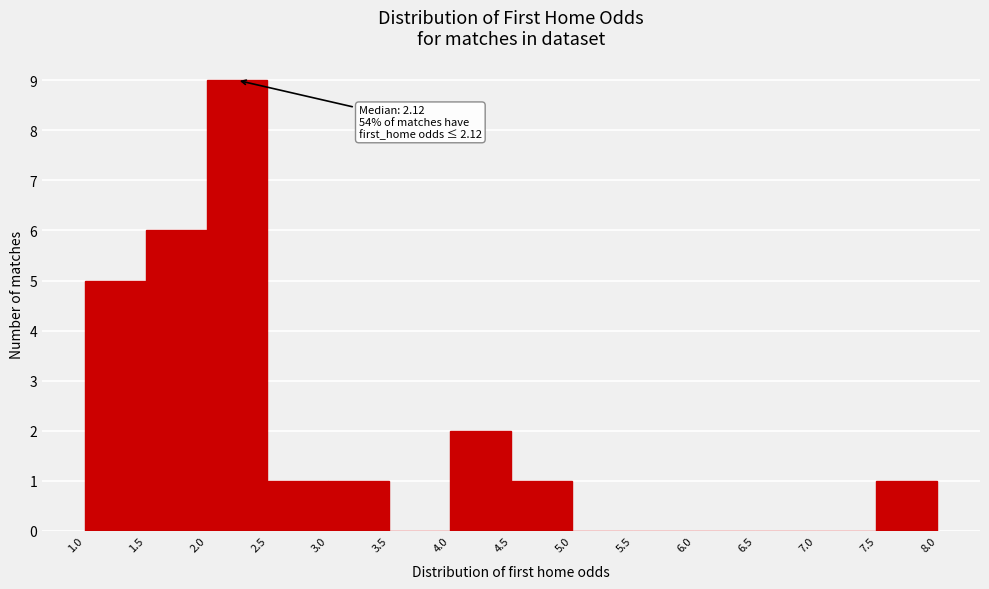

Which range on the x-axis has the tallest bar?

2.0 to 2.5